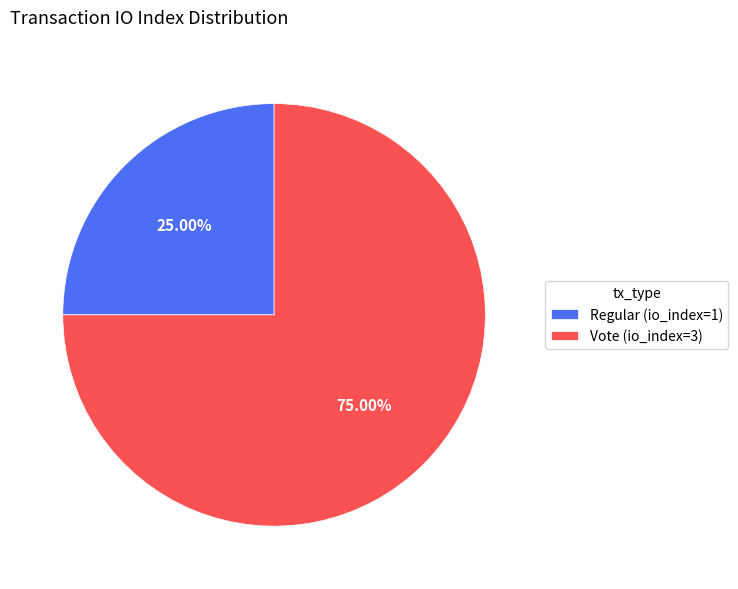

Rank the categories by value from highest to lowest.

Vote (io_index=3), Regular (io_index=1)